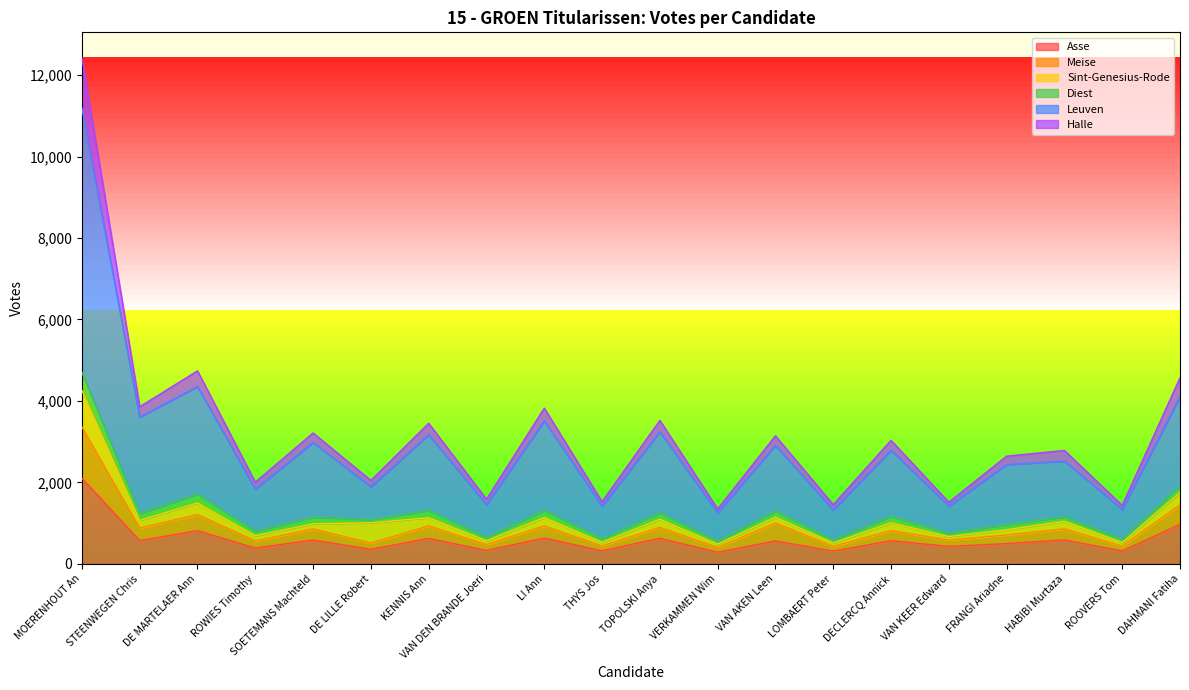

What are all the series names shown in the legend?

Asse, Meise, Sint-Genesius-Rode, Diest, Leuven, Halle